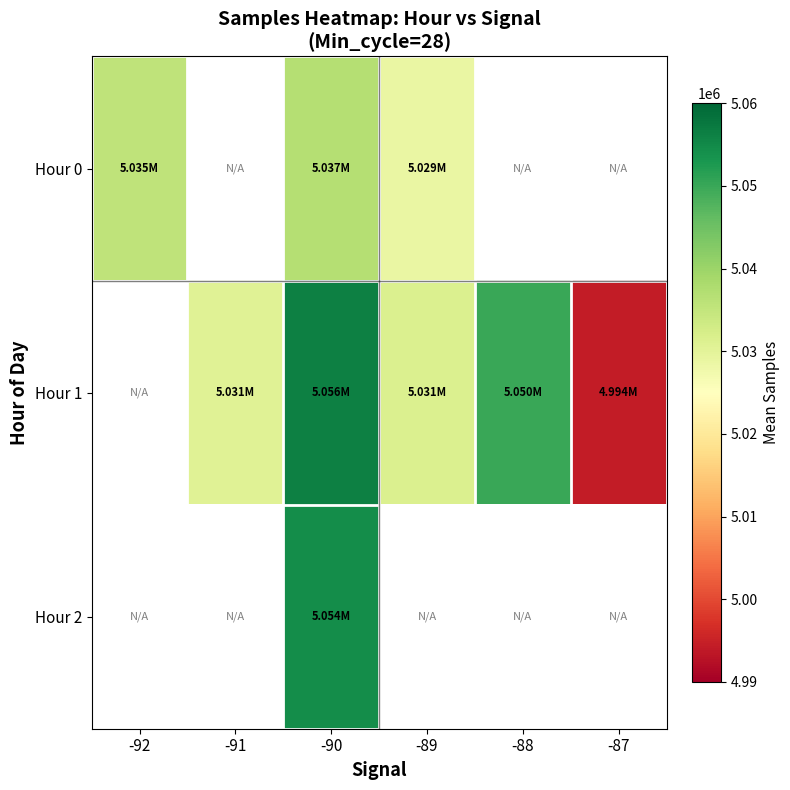

What is the sum of the Hour 0 values at -90 and -89?

10065545.0